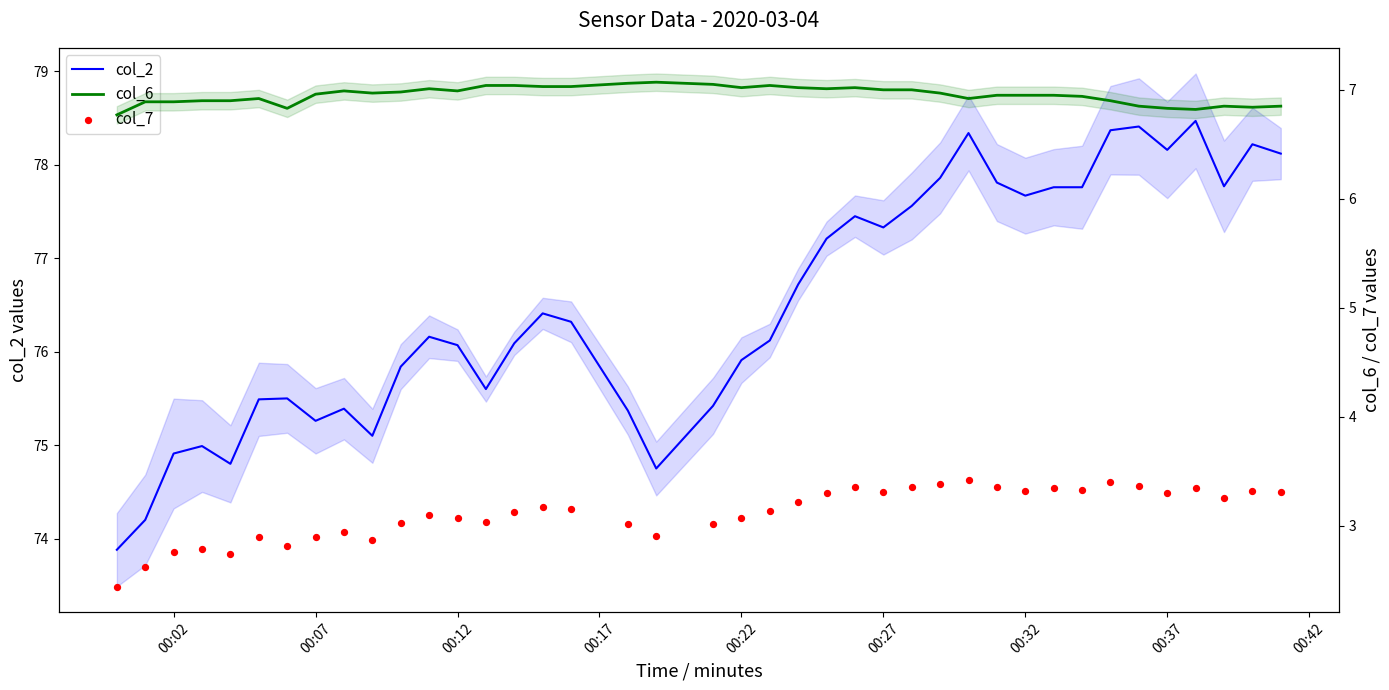

What is the total value across all series at 00:37?

88.3